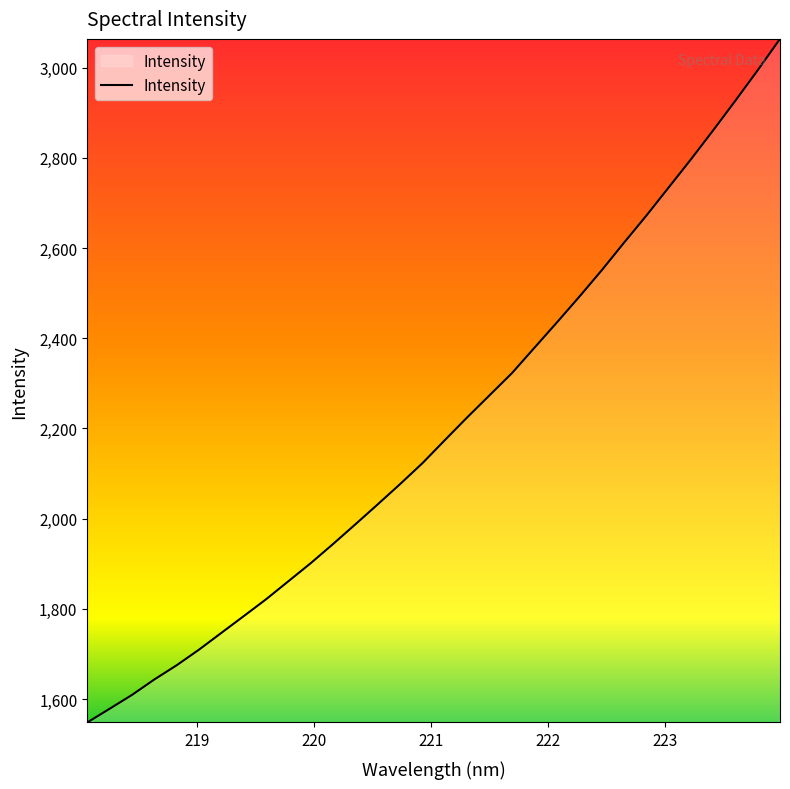

How many values exceed 2174?

16